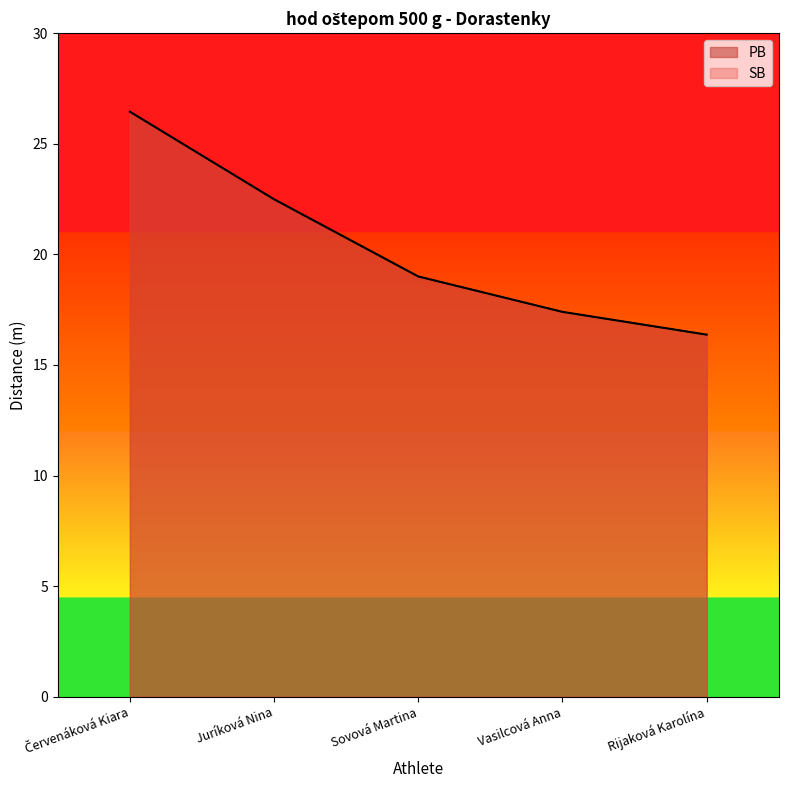

The SB series shows 26.2 at Rijaková Karolína. True or false?

False